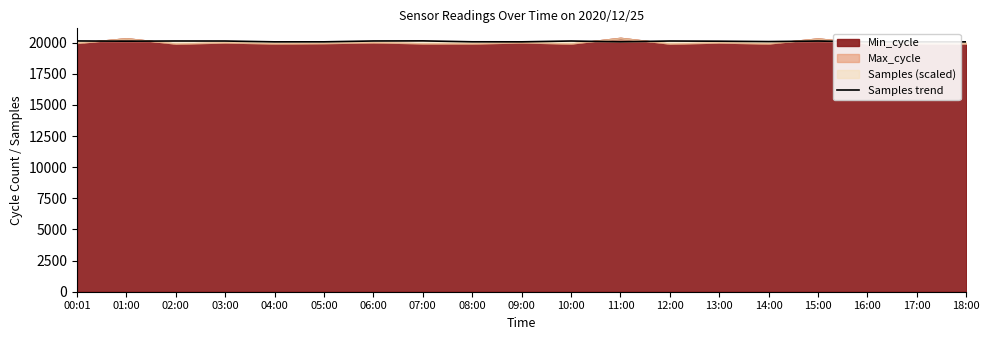

At which label does the data first exceed 20110?

00:01